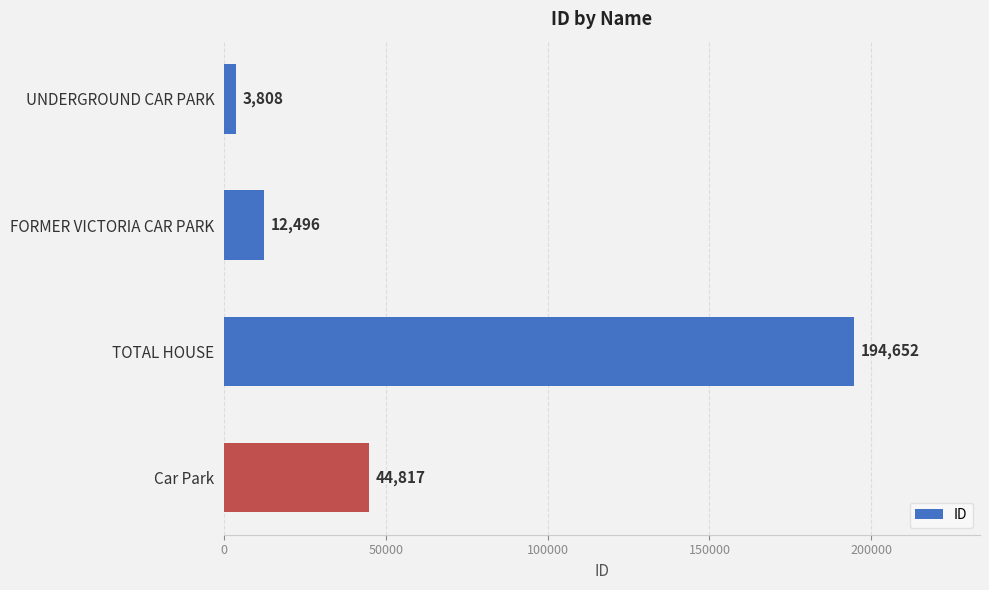

List the labels in order of value, largest first.

TOTAL HOUSE, Car Park, FORMER VICTORIA CAR PARK, UNDERGROUND CAR PARK